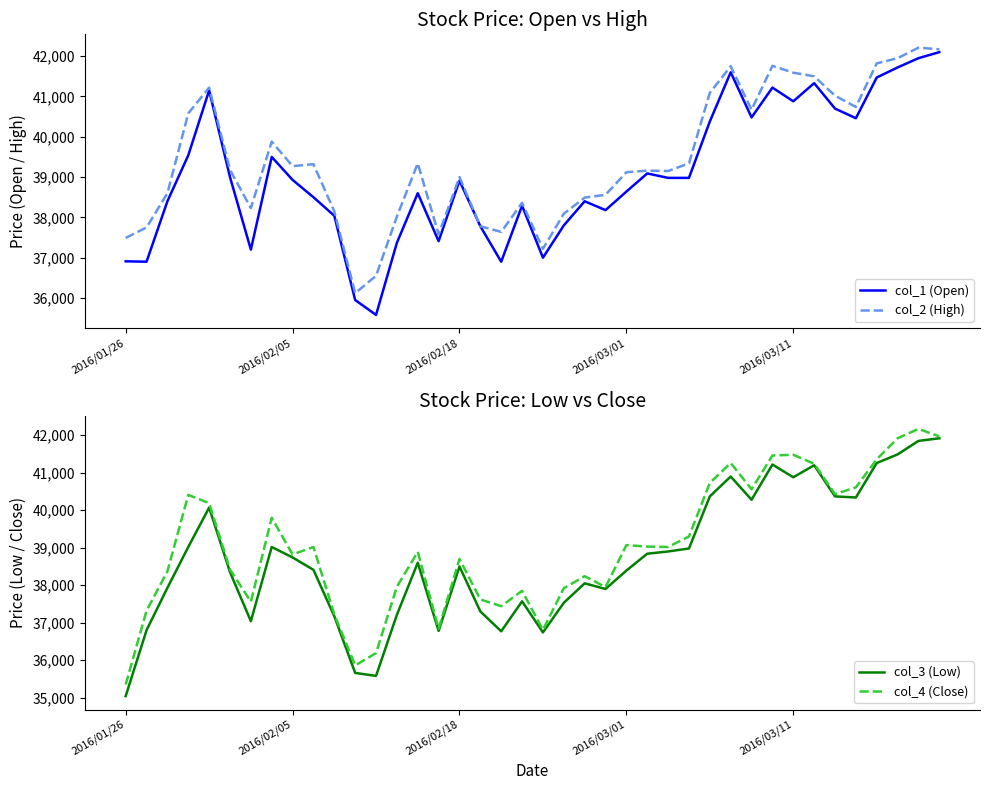

What is the value of the col_3 (Low) point at the 11th from the left?

37170